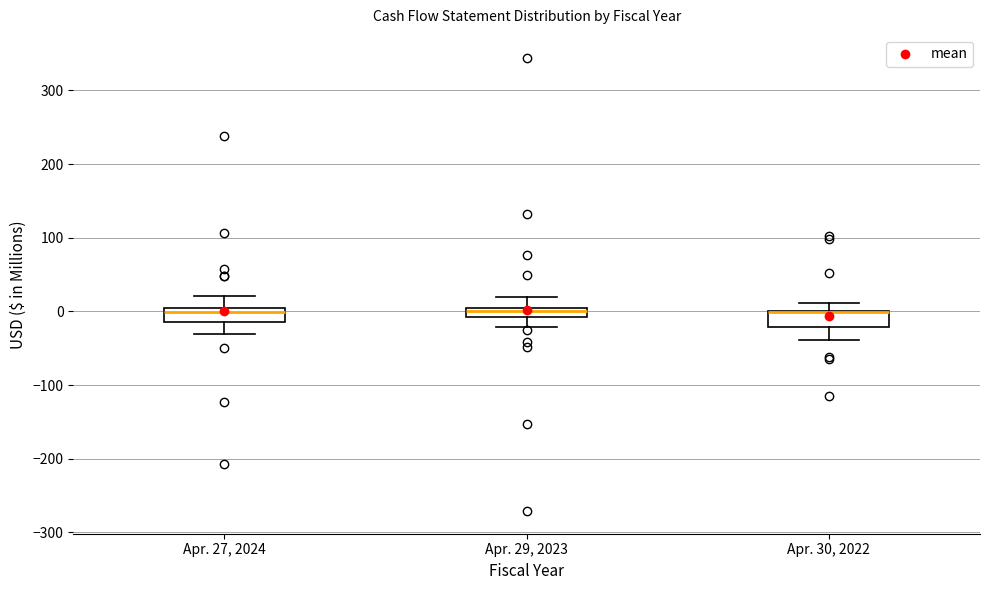

Where is the upper edge of the box for Apr. 29, 2023 on the y-axis? The values are not printed on the chart, so give them approximately, as read against the axis.

0